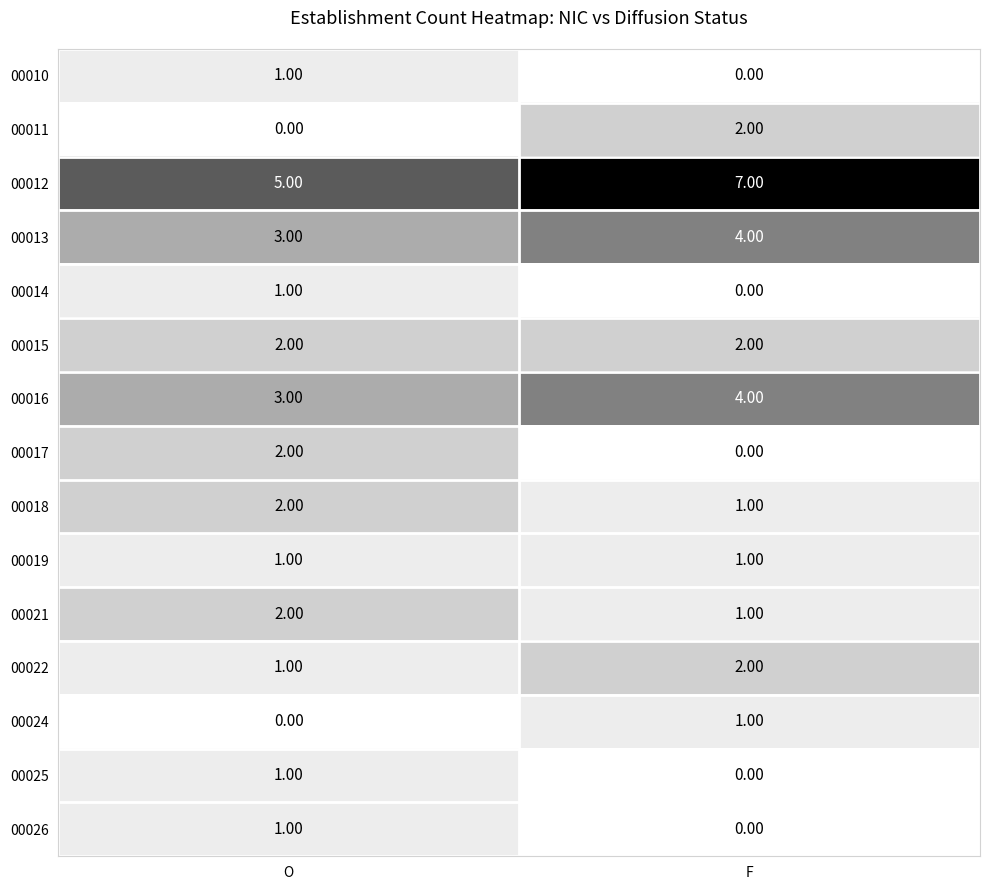

What is the sum of all 00018 values?

3